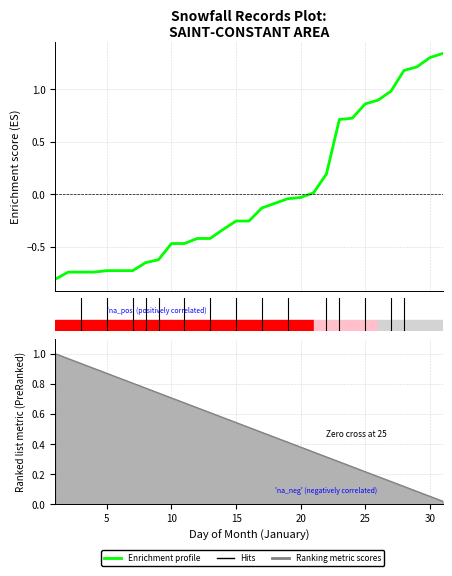

Reading right to left, transcribe all the data shown in this chart.

1.3	1.3	1.2	1.2	1.0	0.9	0.9	0.7	0.7	0.2	0.0	-0.0	-0.0	-0.1	-0.1	-0.3	-0.3	-0.3	-0.4	-0.4	-0.5	-0.5	-0.6	-0.7	-0.7	-0.7	-0.7	-0.7	-0.7	-0.7	-0.8